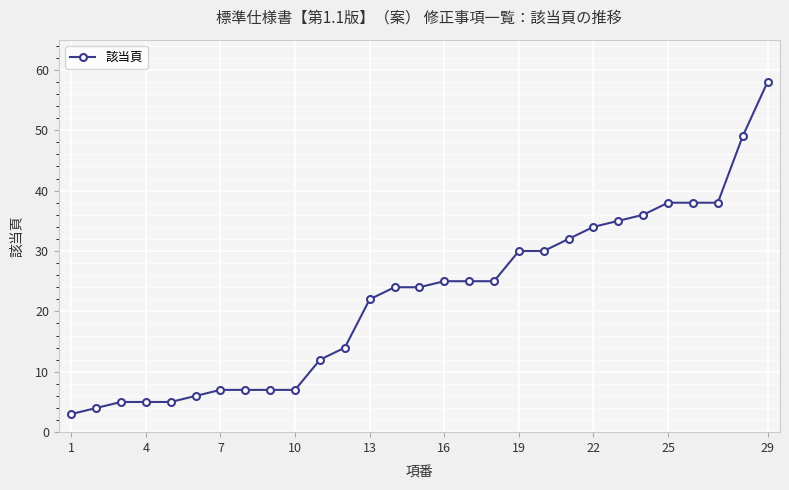

What is the difference between the maximum and minimum values?

55